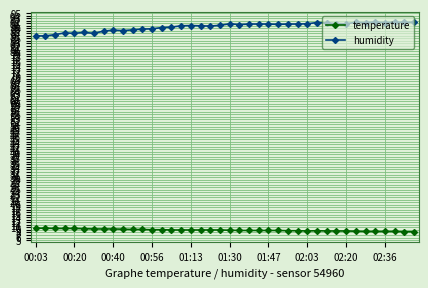

Rank the series by their maximum value, from lowest to highest.

temperature, humidity